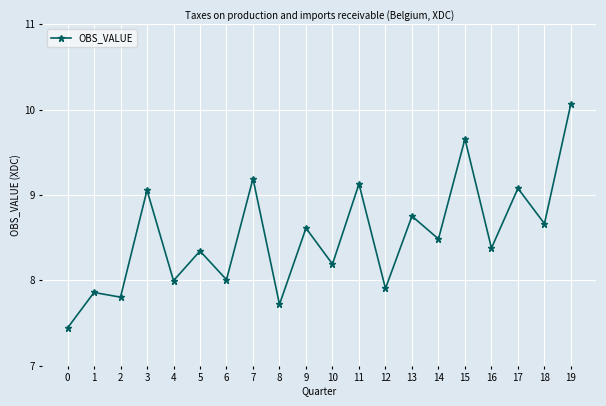

What is the change in value from 15 to 17?

-0.6